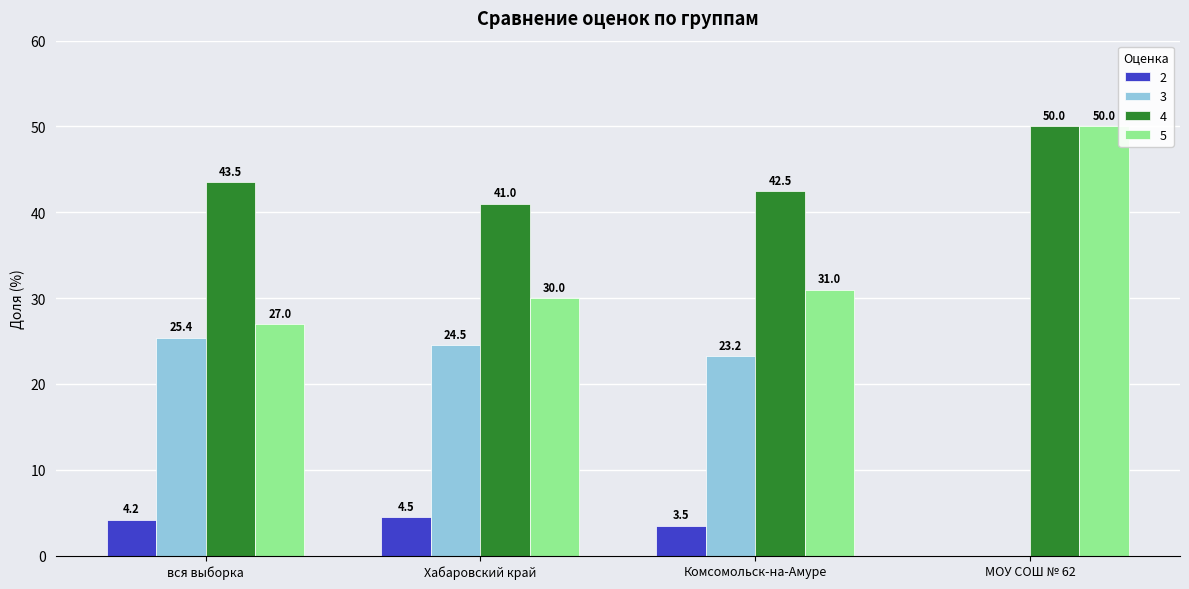

Which series has the largest range (max minus min)?

3